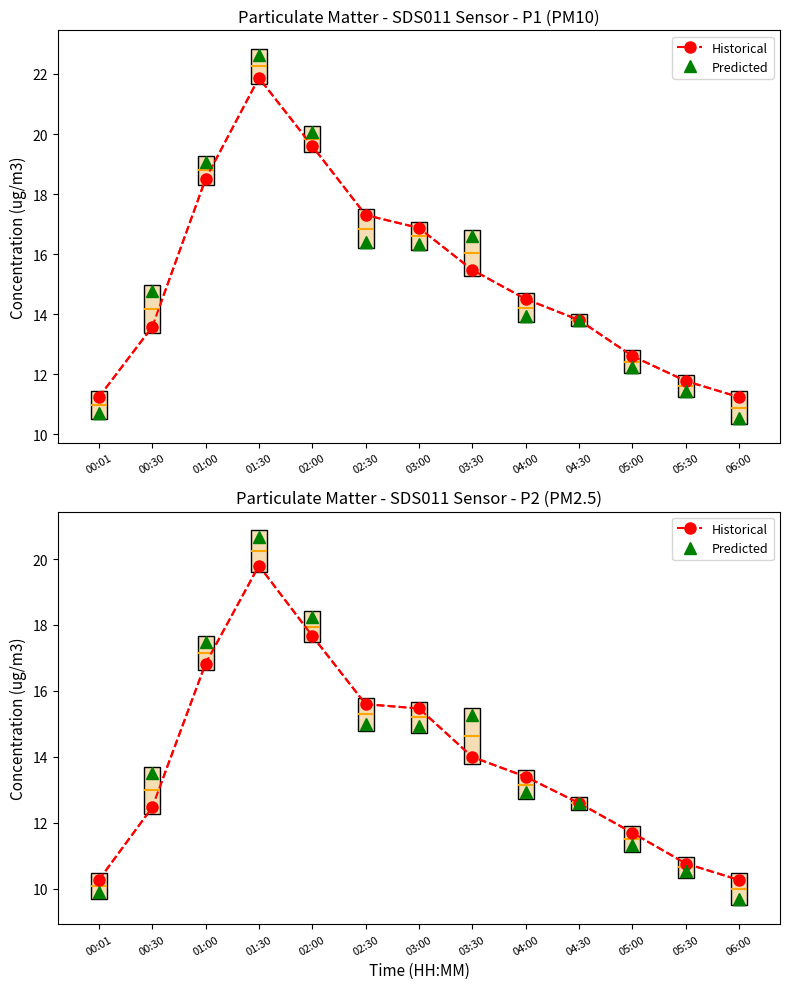

What is the label of the 1st point from the left?

00:01